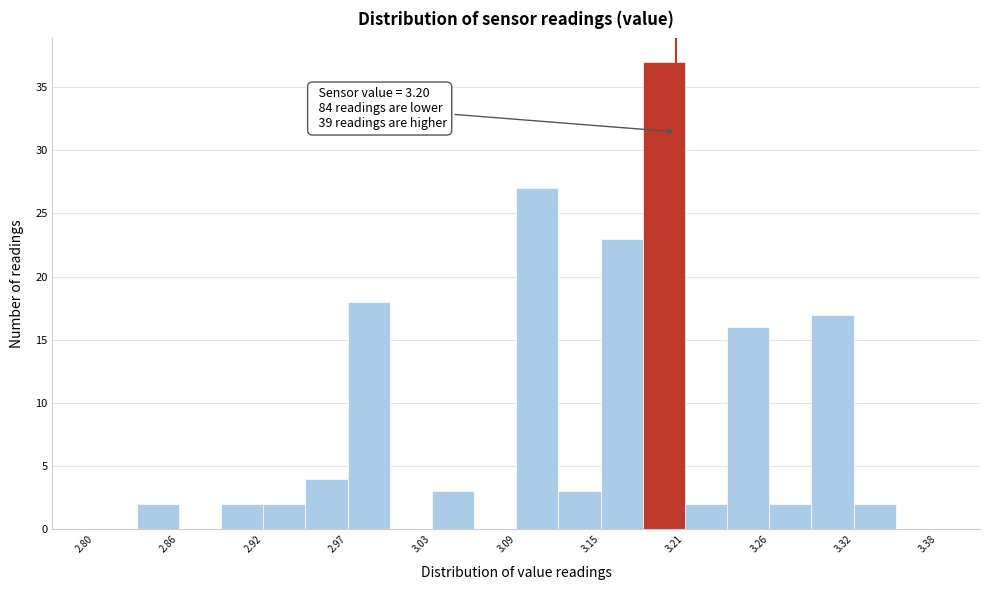

Read against the x-axis, roughly where is the centre of the tallest bar?

3.19